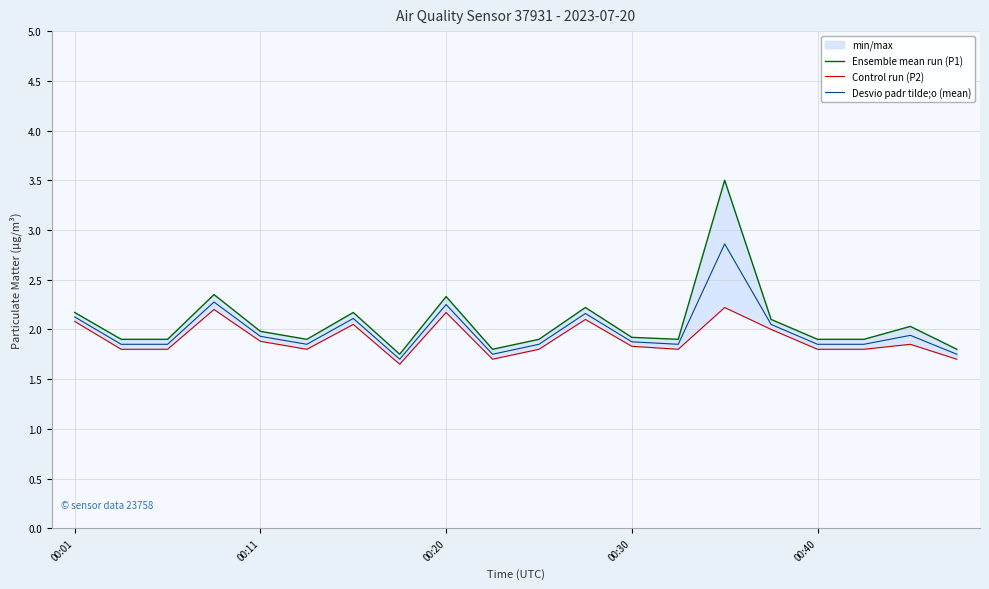

At how many categories does at least one series exceed 2?

8